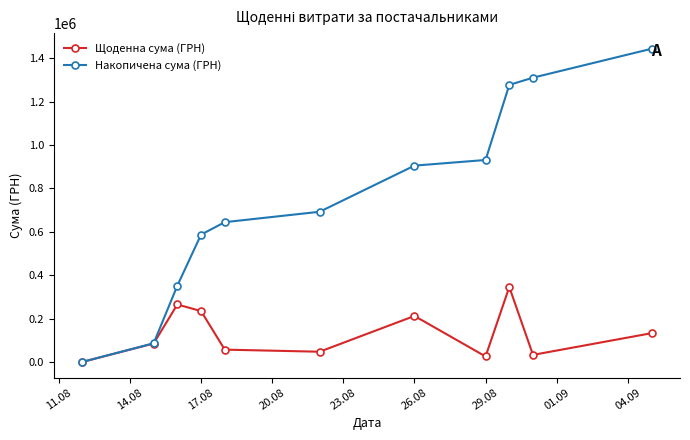

At how many categories does at least one series exceed 1080290?

3